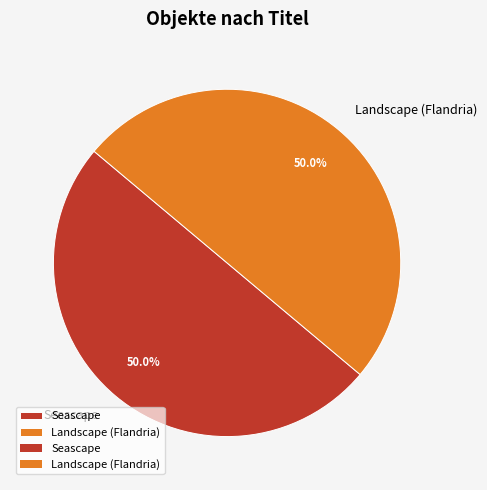

What percentage is NOT represented by Seascape?

50.0%